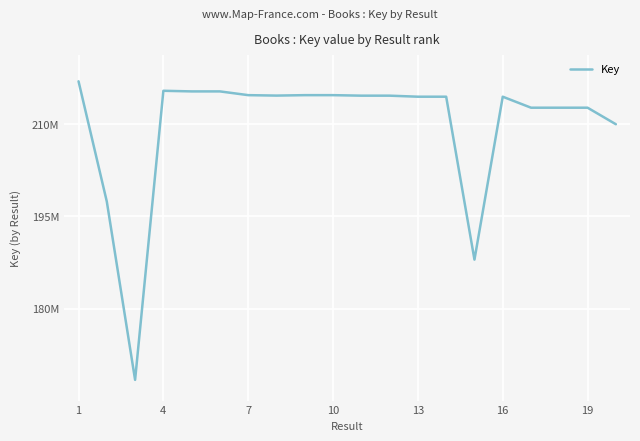

What is the minimum value shown in the chart?

168402821